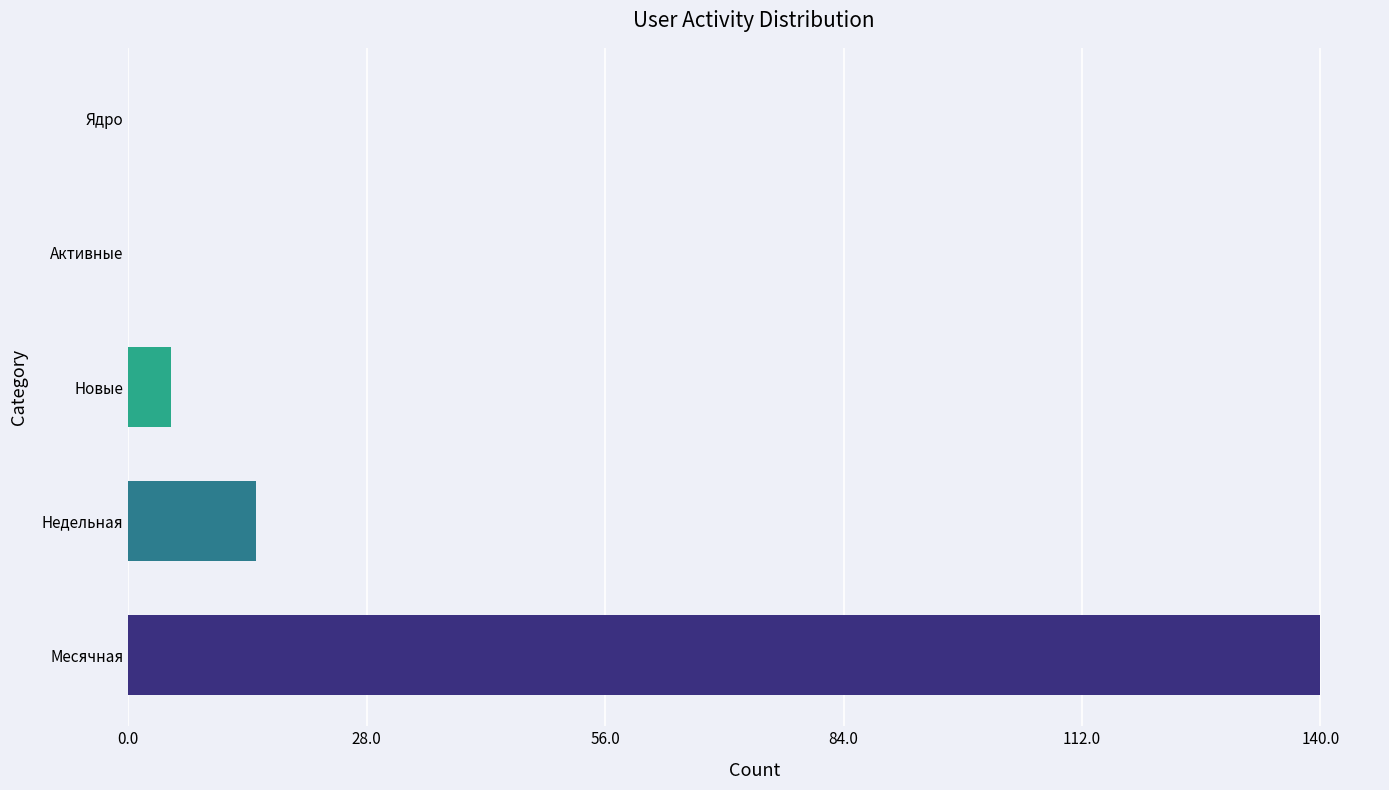

What is the maximum value shown in the chart?

140